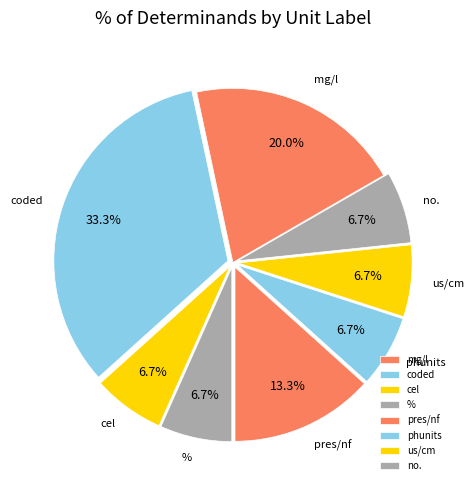

Does any single category account for the majority?

No